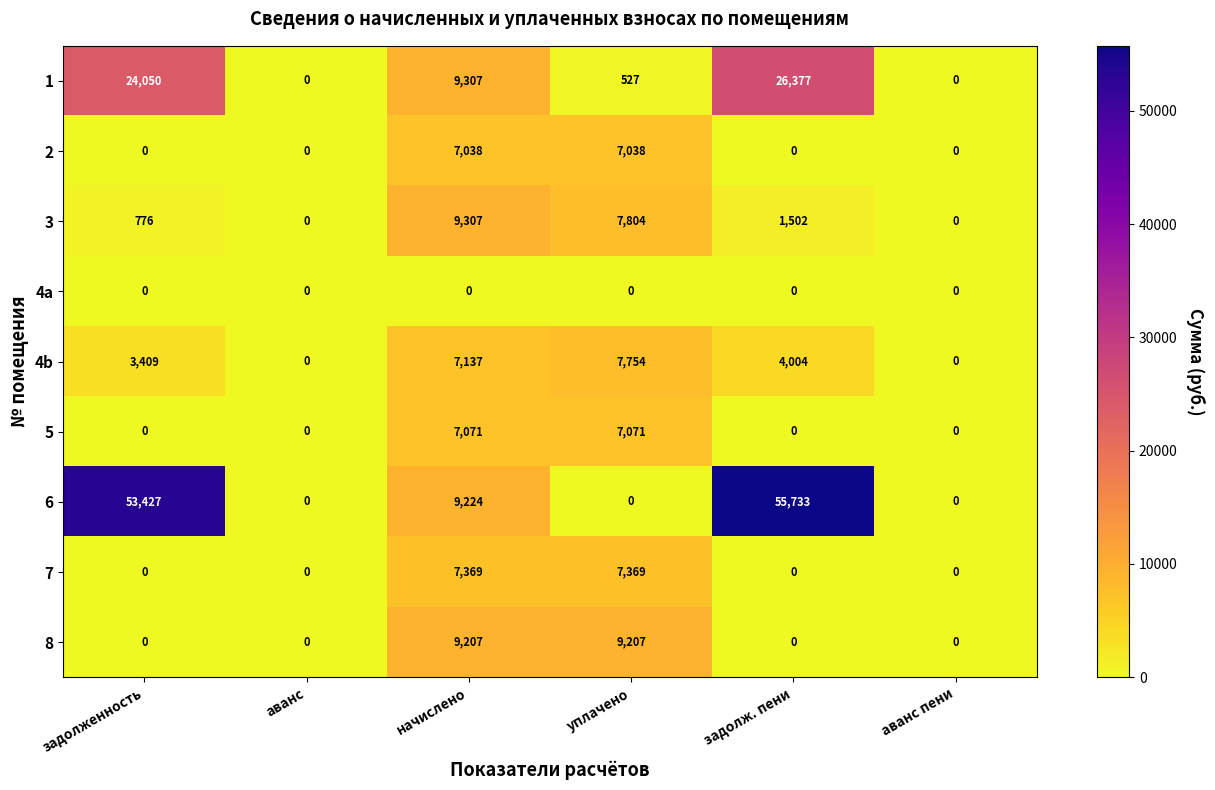

List the series in order of their peak value, lowest first.

4a, 2, 5, 7, 4b, 8, 3, 1, 6